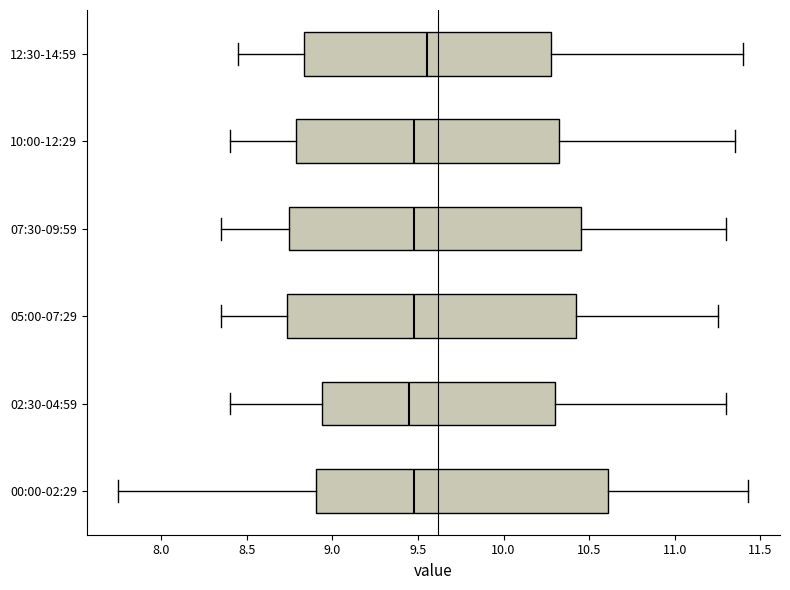

Where does the median line of the box for 00:00-02:29 sit on the x-axis? The values are not printed on the chart, so give them approximately, as read against the axis.

9.50